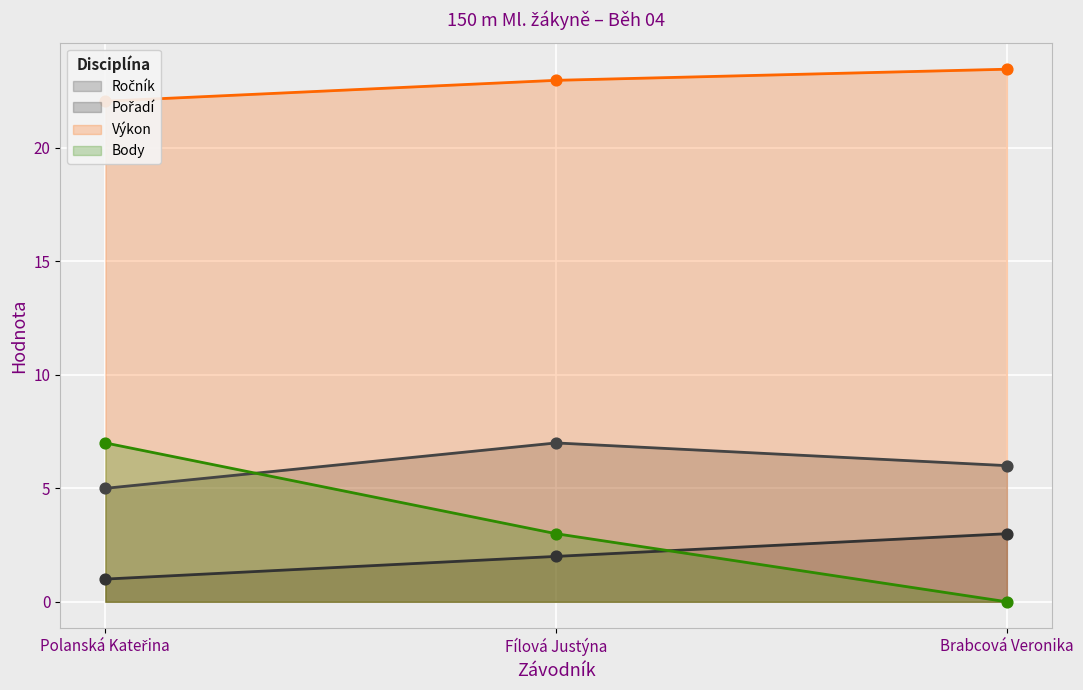

Which series has the largest total across all categories?

Výkon